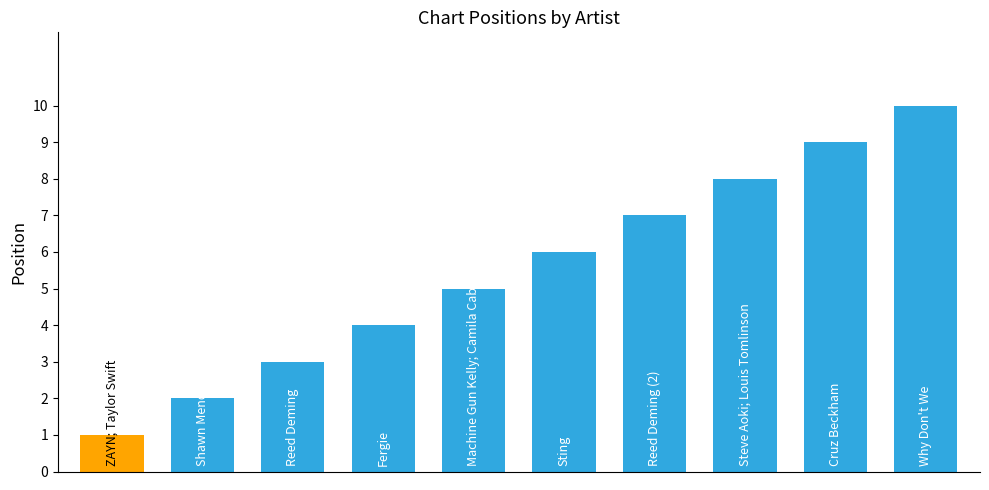

What is the average value?

6